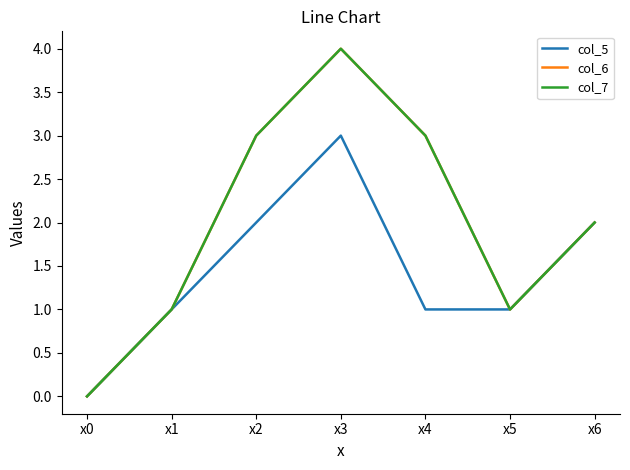

Count the col_6 values in the range 1 to 3.

5